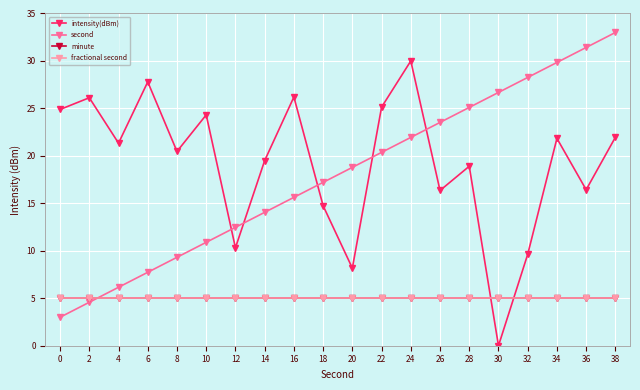

What is the sum of the second values at 22 and 14?

34.4